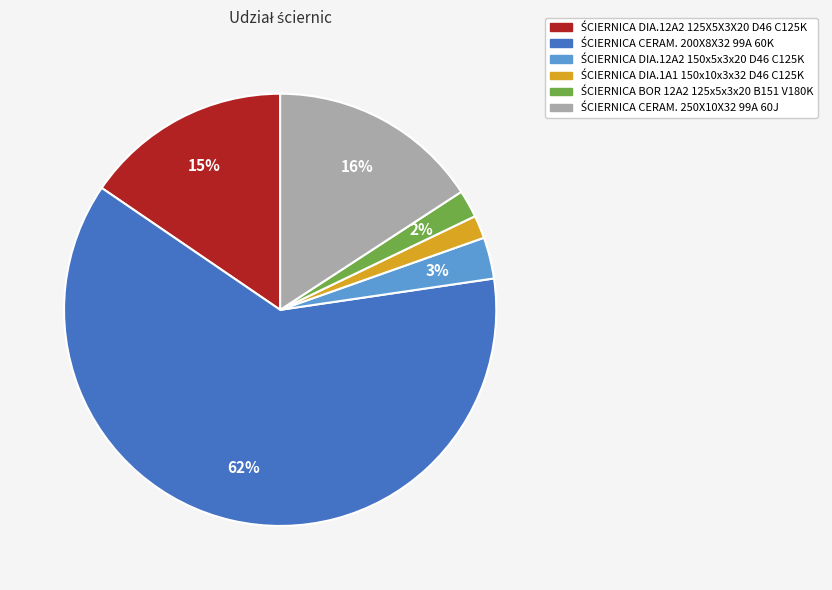

To the nearest percent, what is the average slice percentage?

17%